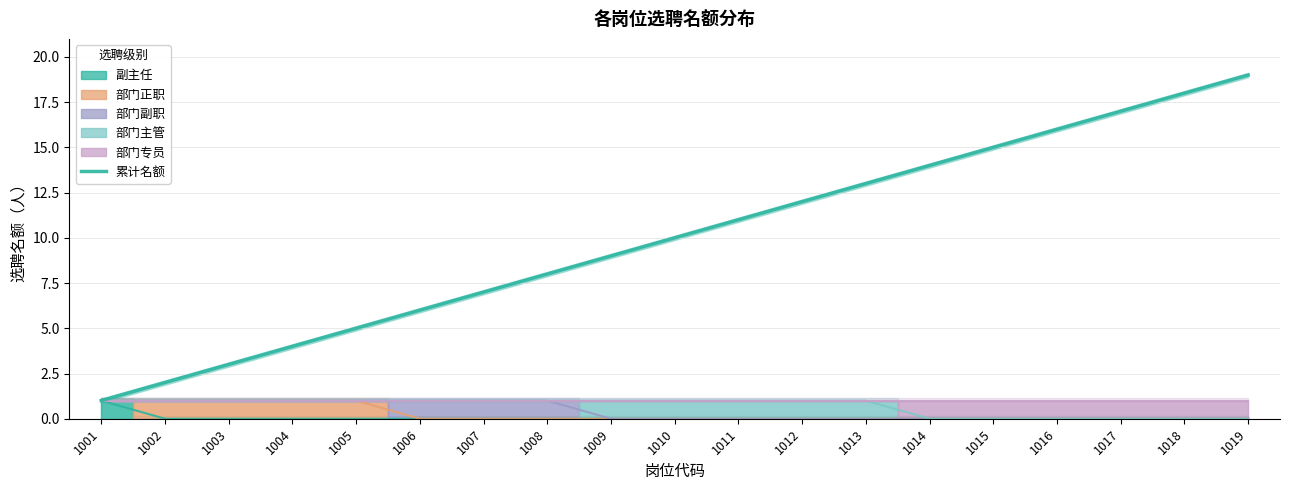

What is the average value?

10